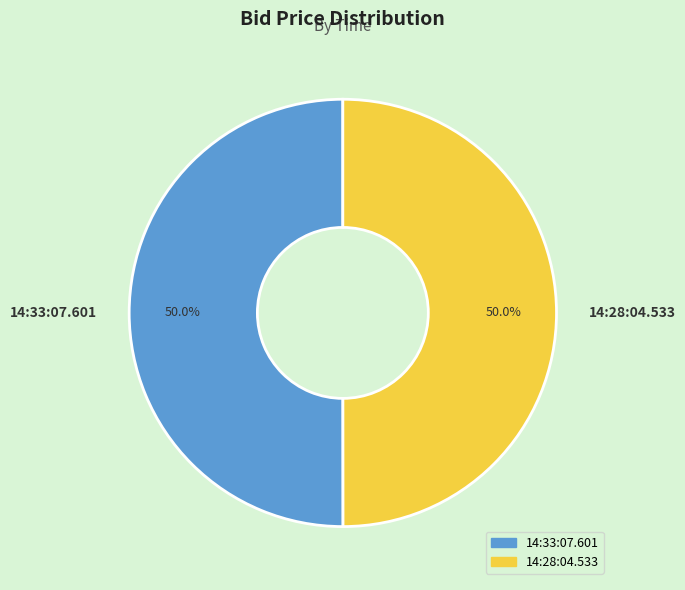

How many slices are in this pie chart?

2